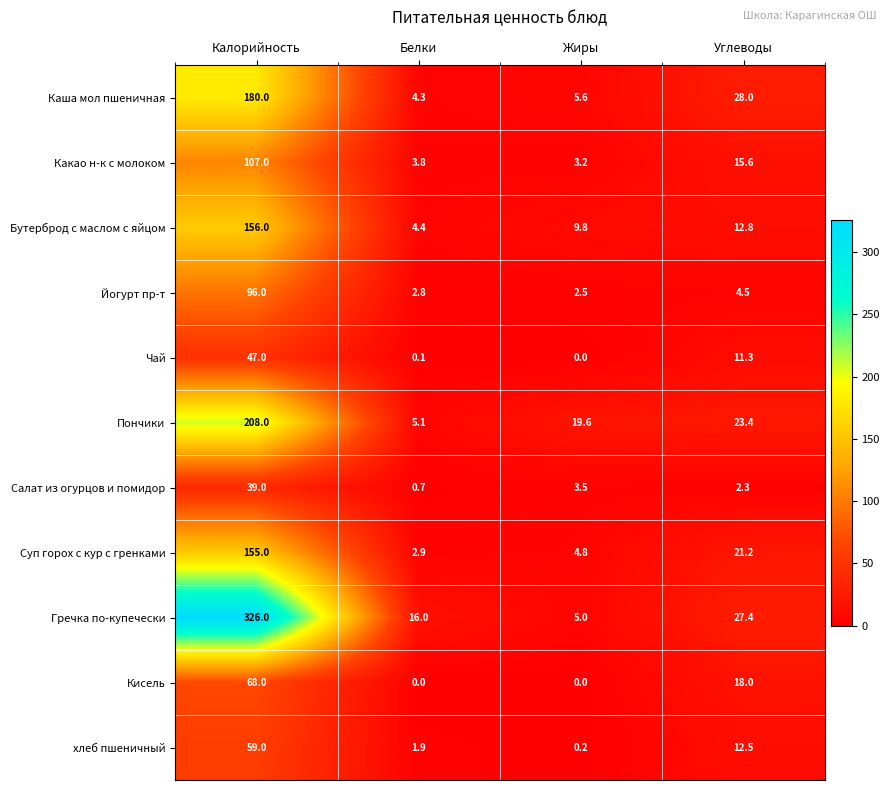

List the series in order of their peak value, highest first.

Гречка по-купечески, Пончики, Каша мол пшеничная, Бутерброд с маслом с яйцом, Суп горох с кур с гренками, Какао н-к с молоком, Йогурт пр-т, Кисель, хлеб пшеничный, Чай, Салат из огурцов и помидор